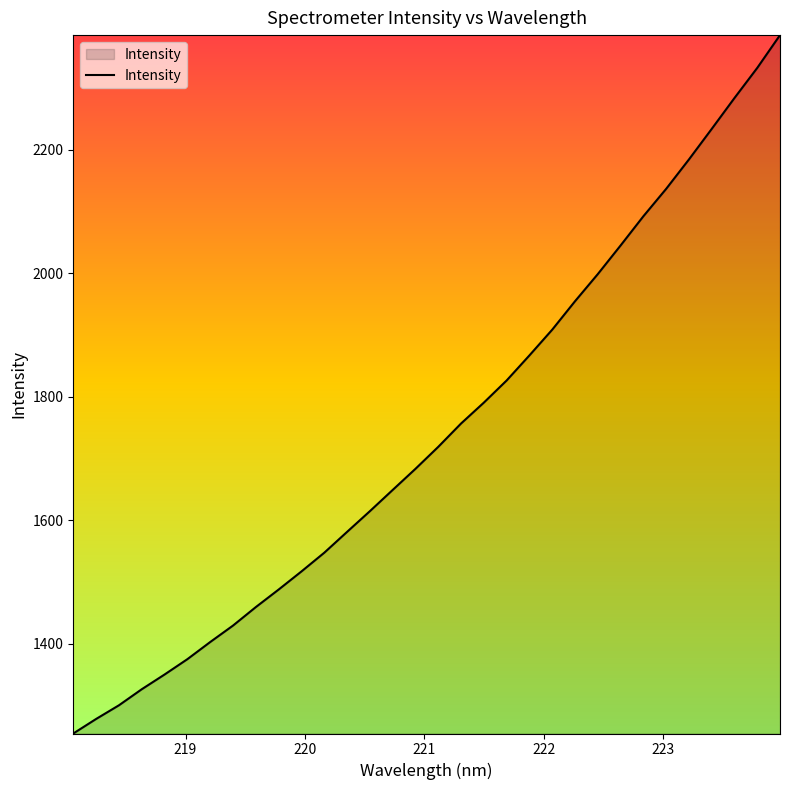

What is the difference between the maximum and minimum values?

1131.9